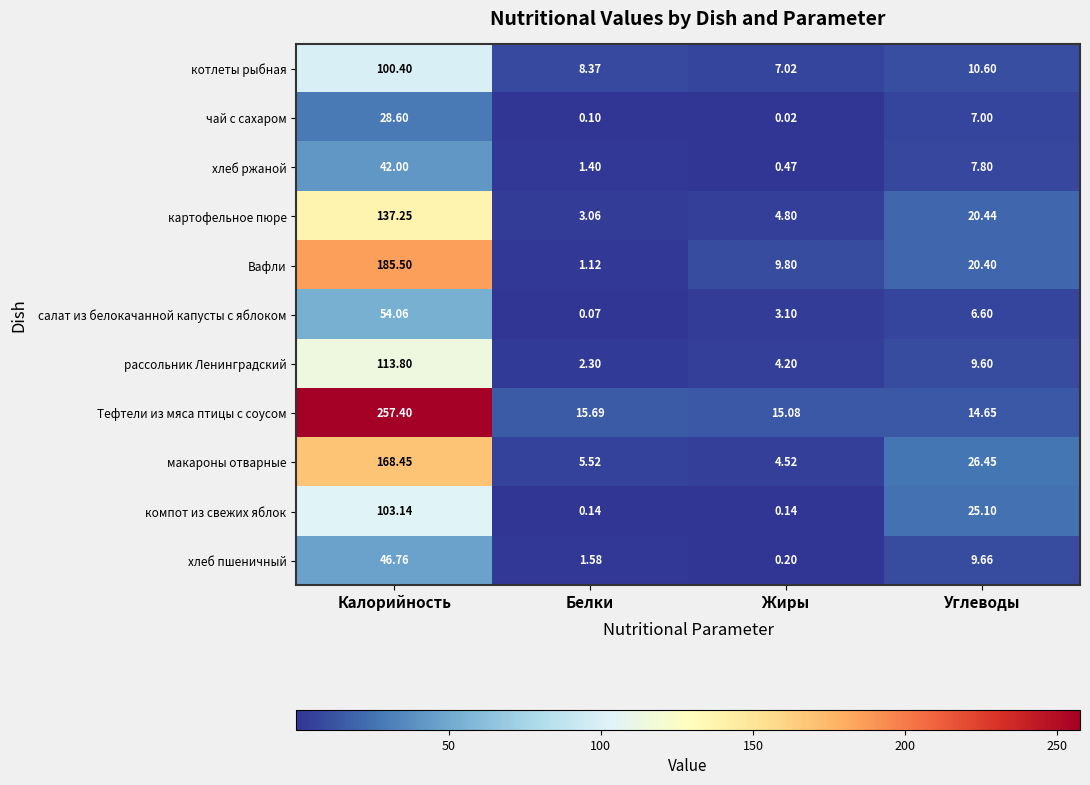

Where is салат из белокачанной капусты с яблоком nearest to the value 27?

Углеводы